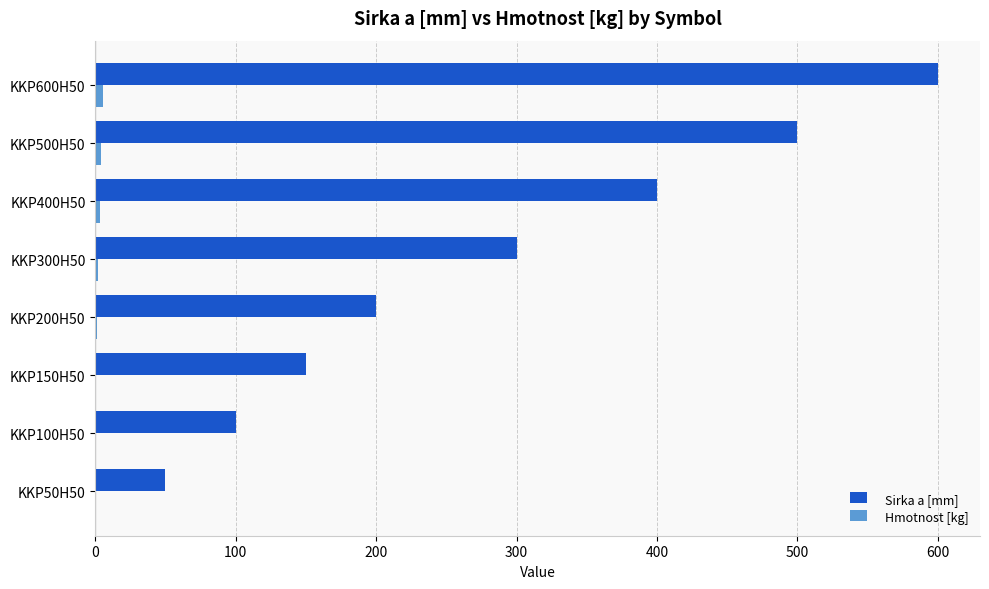

At which category is the sum across all series the highest?

KKP600H50